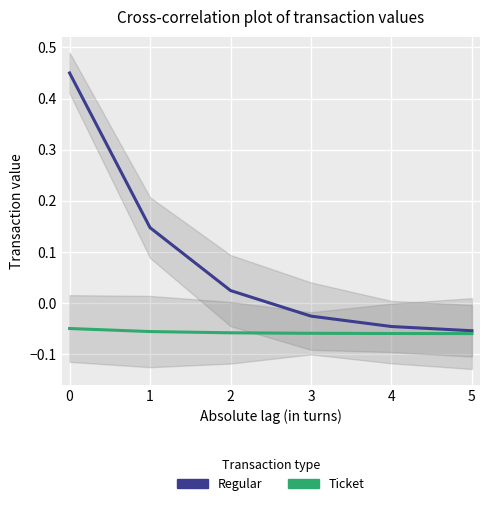

What value does the Regular series have at 0?

0.5